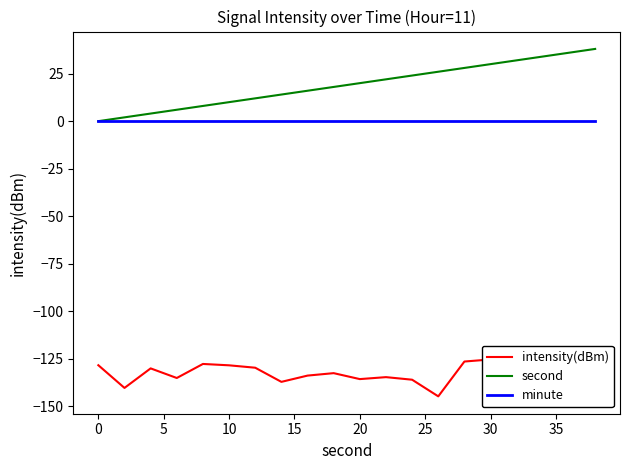

What are all the series names shown in the legend?

intensity(dBm), second, minute